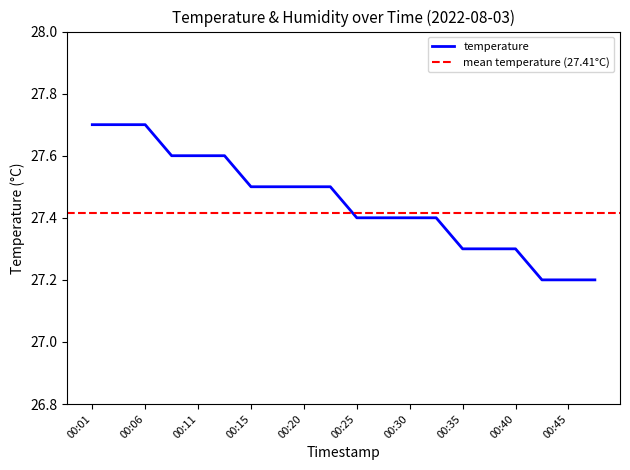

List the labels in order of value, largest first.

00:01, 00:03, 00:06, 00:08, 00:11, 00:13, 00:15, 00:18, 00:20, 00:23, 00:25, 00:28, 00:30, 00:32, 00:35, 00:37, 00:40, 00:43, 00:45, 00:48